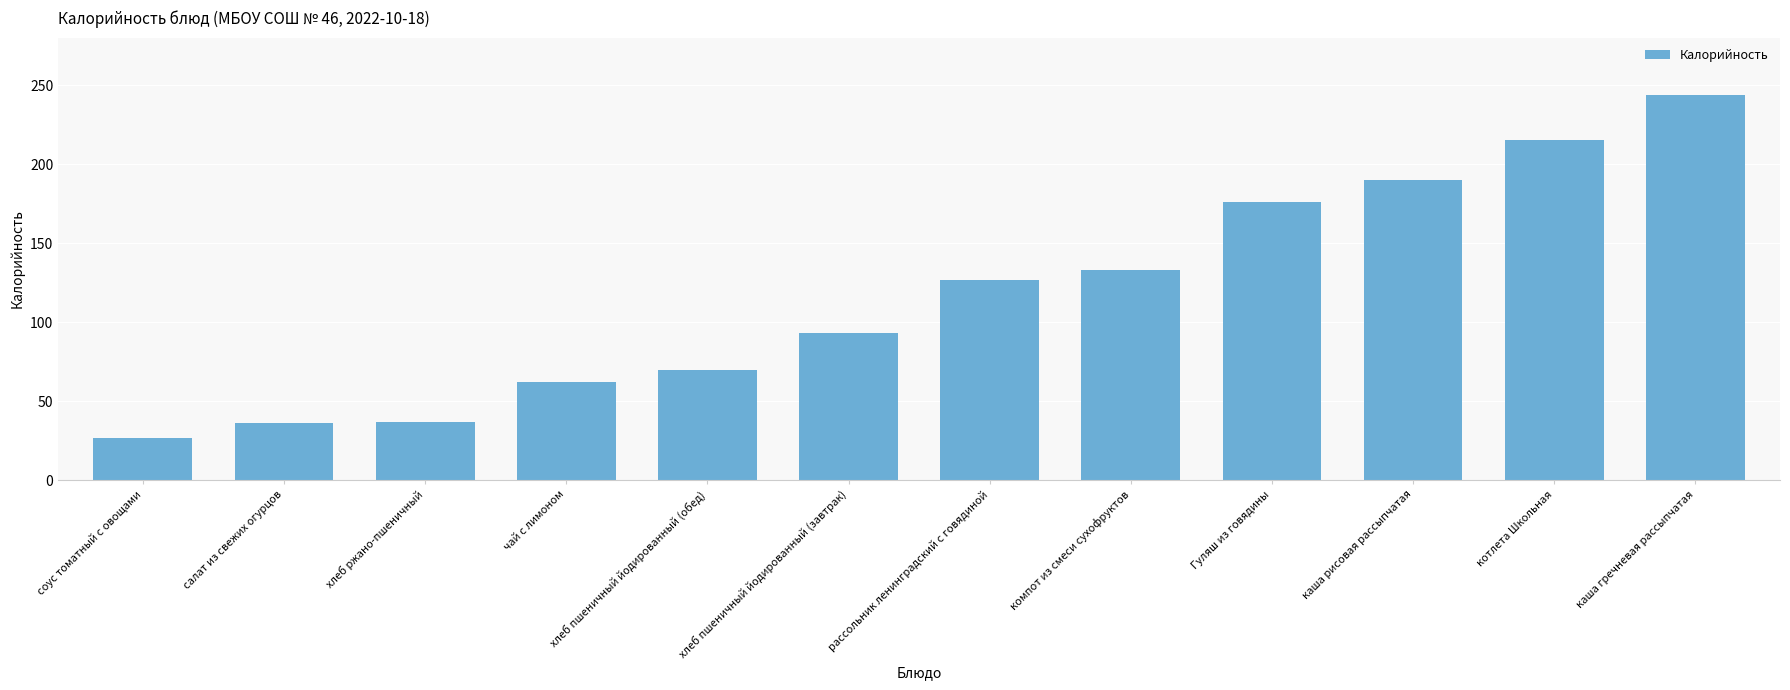

Approximately how many times larger is the value at салат из свежих огурцов compared to рассольник ленинградский с говядиной?

0.3